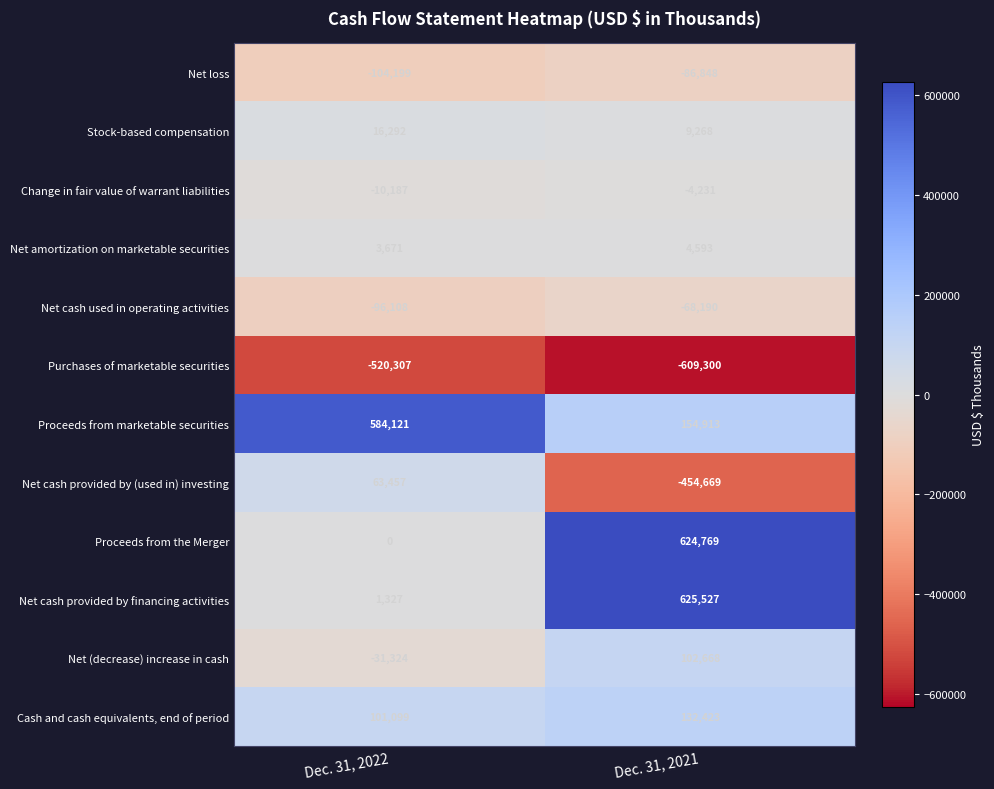

Which label corresponds to the smallest value in the chart?

Dec. 31, 2021